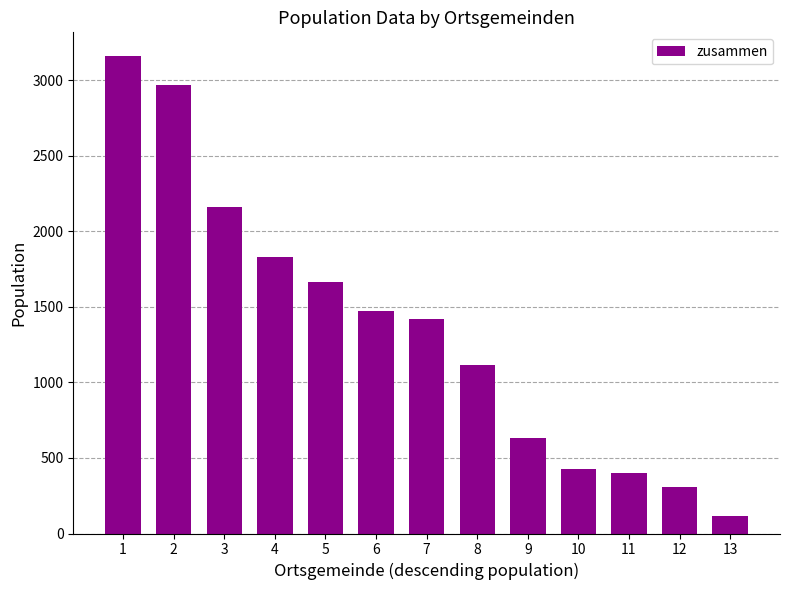

Where is the data nearest to the value 1635?

5